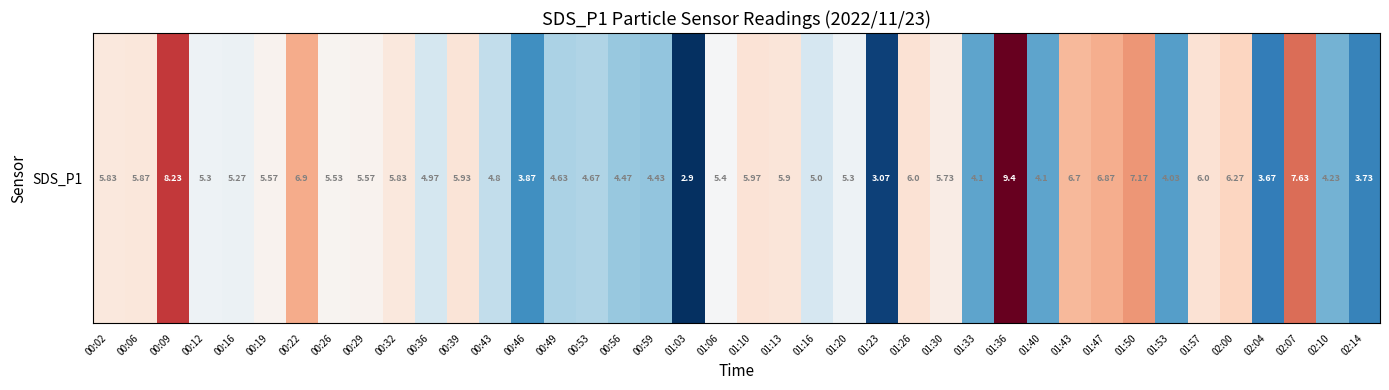

Reading left to right, list all the values displayed in this chart.

00:02=5.8	00:06=5.9	00:09=8.2	00:12=5.3	00:16=5.3	00:19=5.6	00:22=6.9	00:26=5.5	00:29=5.6	00:32=5.8	00:36=5.0	00:39=5.9	00:43=4.8	00:46=3.9	00:49=4.6	00:53=4.7	00:56=4.5	00:59=4.4	01:03=2.9	01:06=5.4	01:10=6.0	01:13=5.9	01:16=5.0	01:20=5.3	01:23=3.1	01:26=6.0	01:30=5.7	01:33=4.1	01:36=9.4	01:40=4.1	01:43=6.7	01:47=6.9	01:50=7.2	01:53=4.0	01:57=6.0	02:00=6.3	02:04=3.7	02:07=7.6	02:10=4.2	02:14=3.7